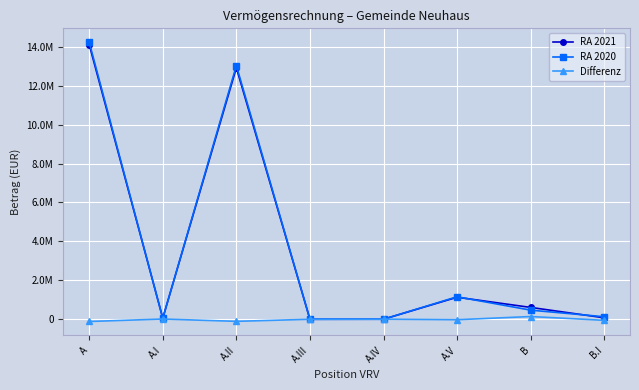

Which series has the largest range (max minus min)?

RA 2020